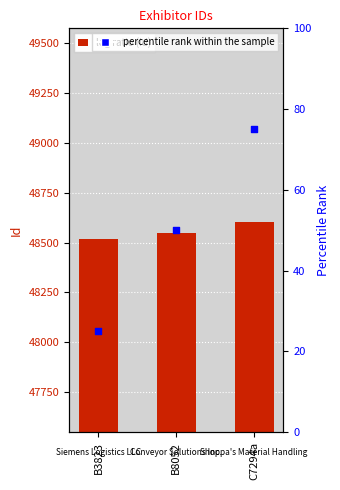

What is the total value across all series at C7294a?

48677